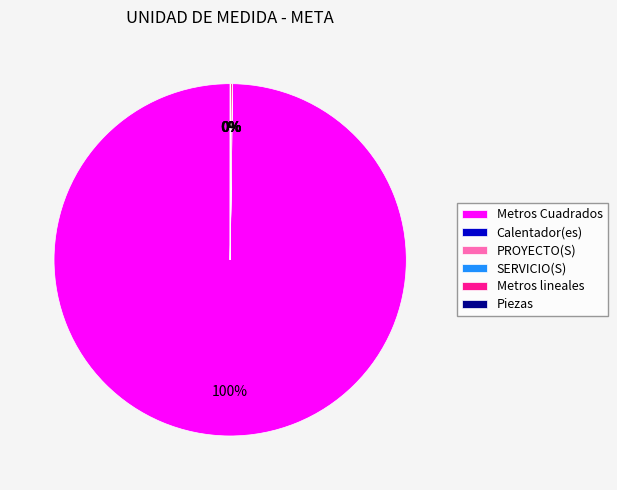

To the nearest percent, what is the difference between the largest and smallest slice percentages?

100%